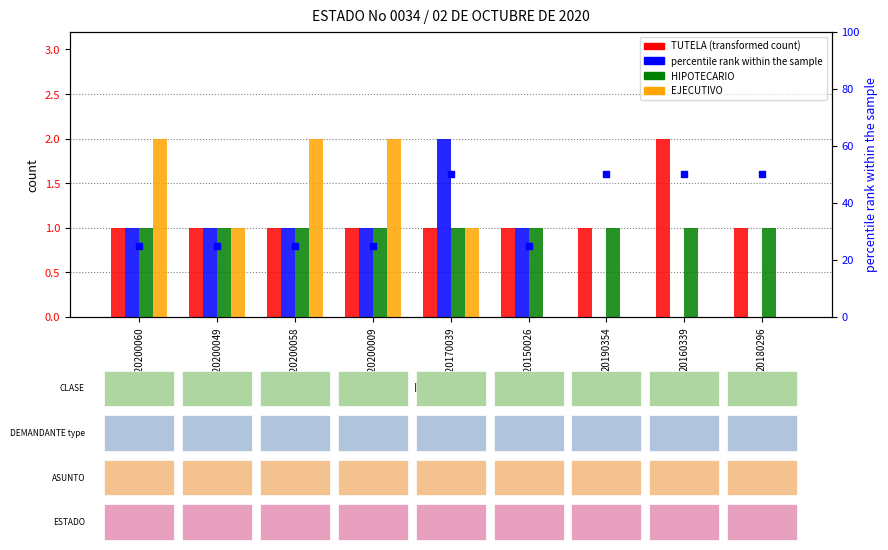

Which series has the largest total across all categories?

percentile rank within the sample